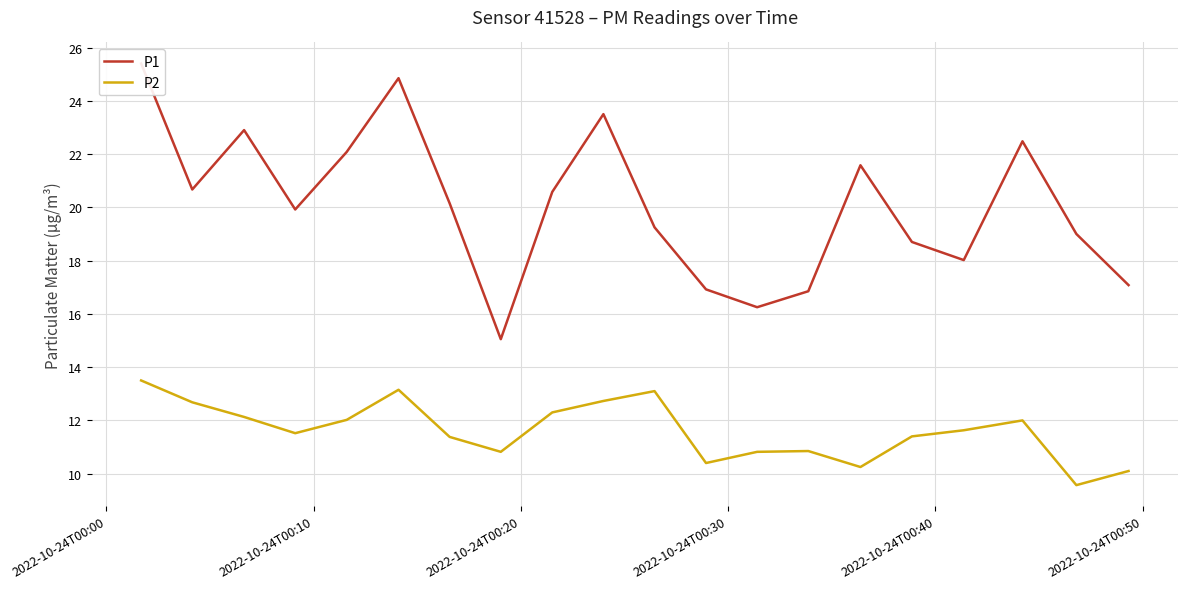

What is the lowest value of the P2 series?

9.6